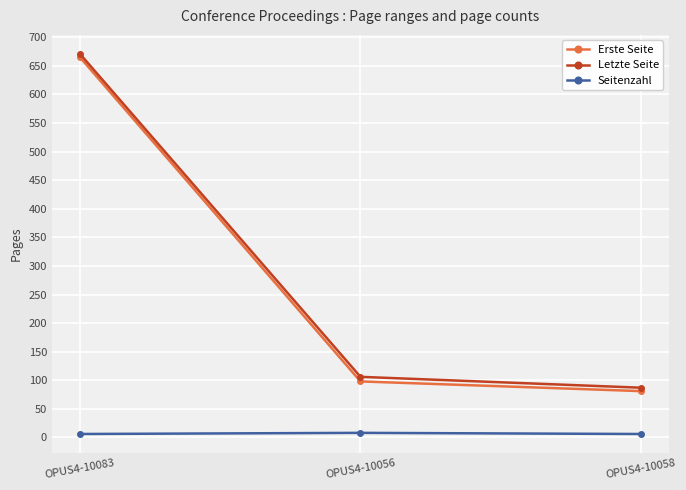

What is the minimum value for Erste Seite?

81